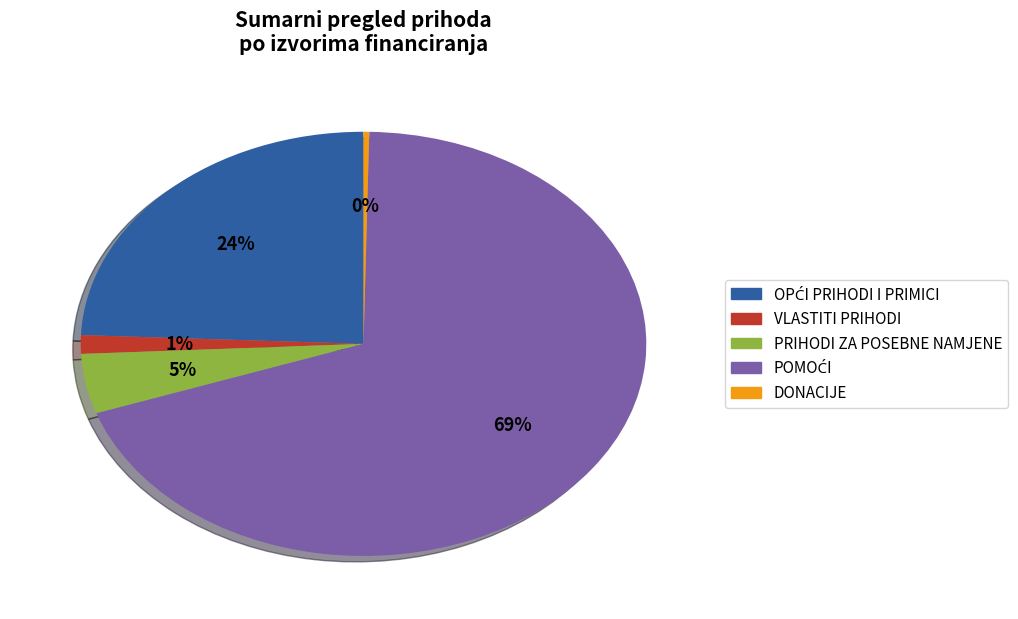

Count the number of slices in the pie.

5